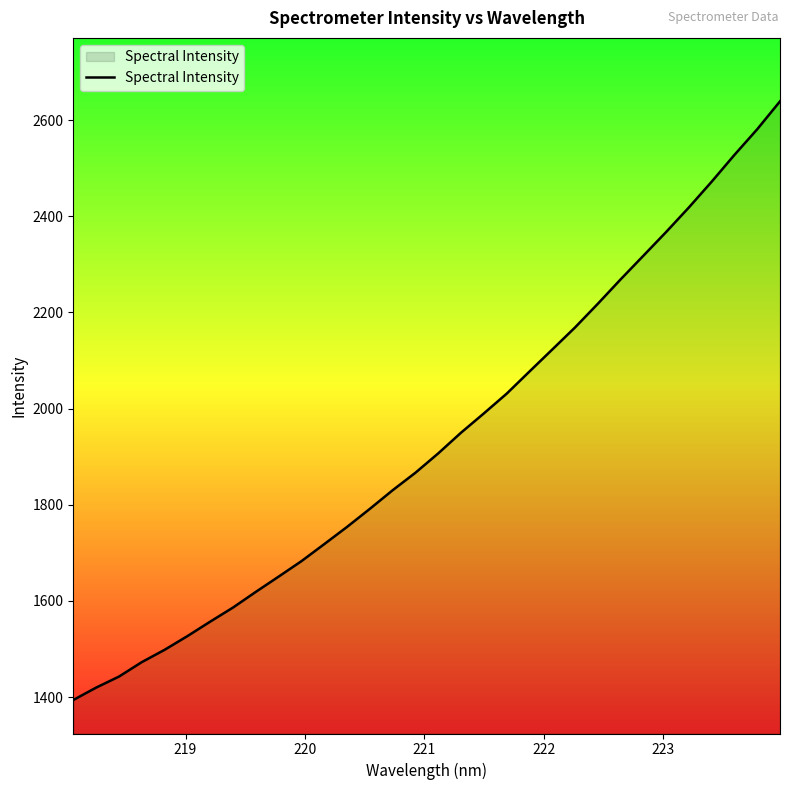

Does the chart display data point markers on the line(s)?

No